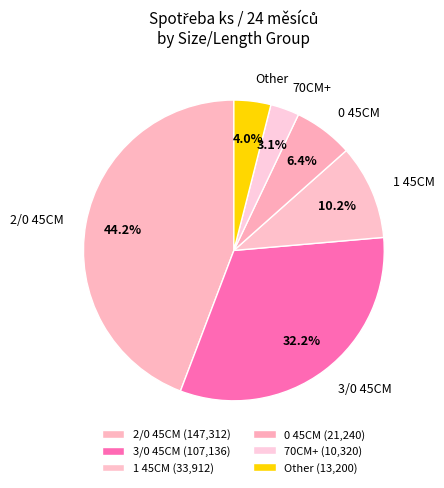

Between 3/0 45CM and Other, which is larger?

3/0 45CM